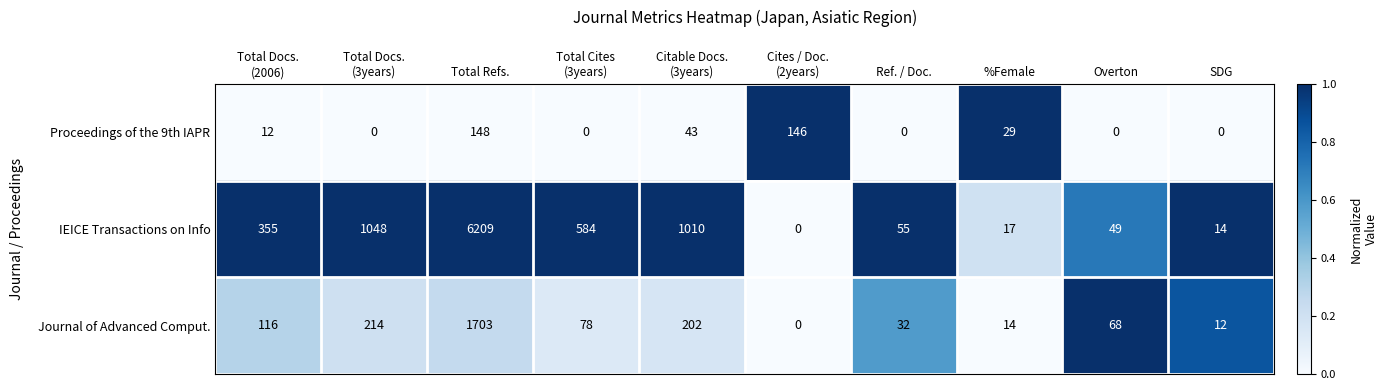

Reading left to right, list all the values displayed in this chart.

Proceedings of the 9th IAPR: 12	0	148	0	43	146	0	29	0	0
IEICE Transactions on Info: 355	1048	6209	584	1010	0	55	17	49	14
Journal of Advanced Comput.: 116	214	1703	78	202	0	32	14	68	12